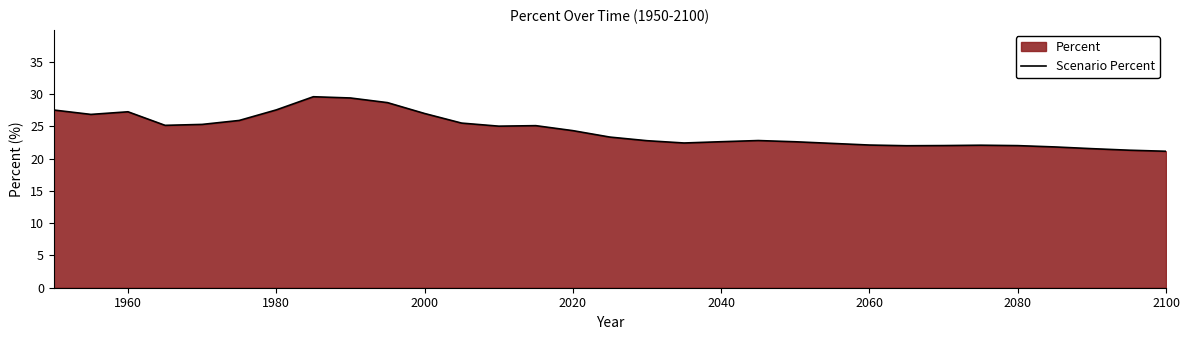

Does the chart have visible grid lines?

No